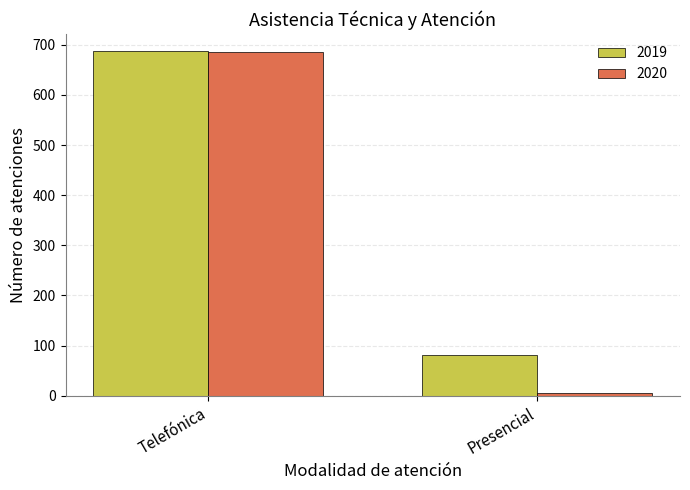

How many groups of bars are there?

2